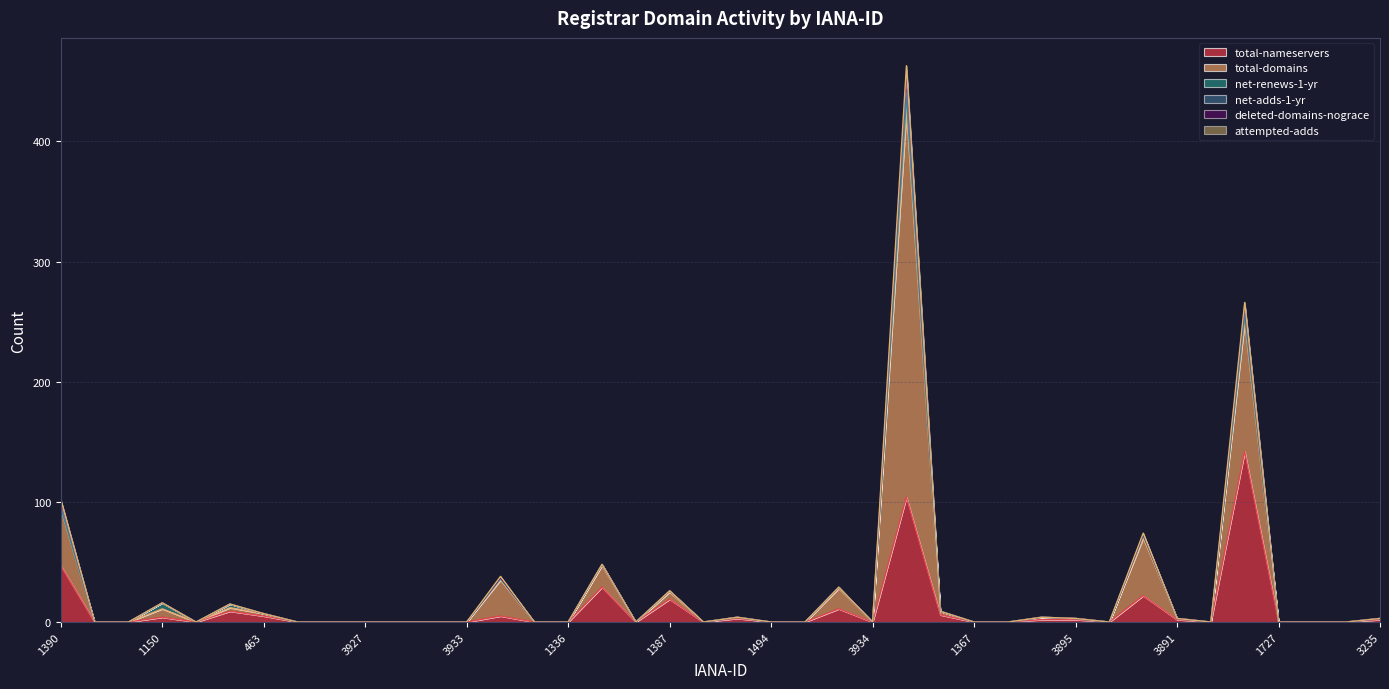

What are all the series names shown in the legend?

total-nameservers, total-domains, net-renews-1-yr, net-adds-1-yr, deleted-domains-nograce, attempted-adds